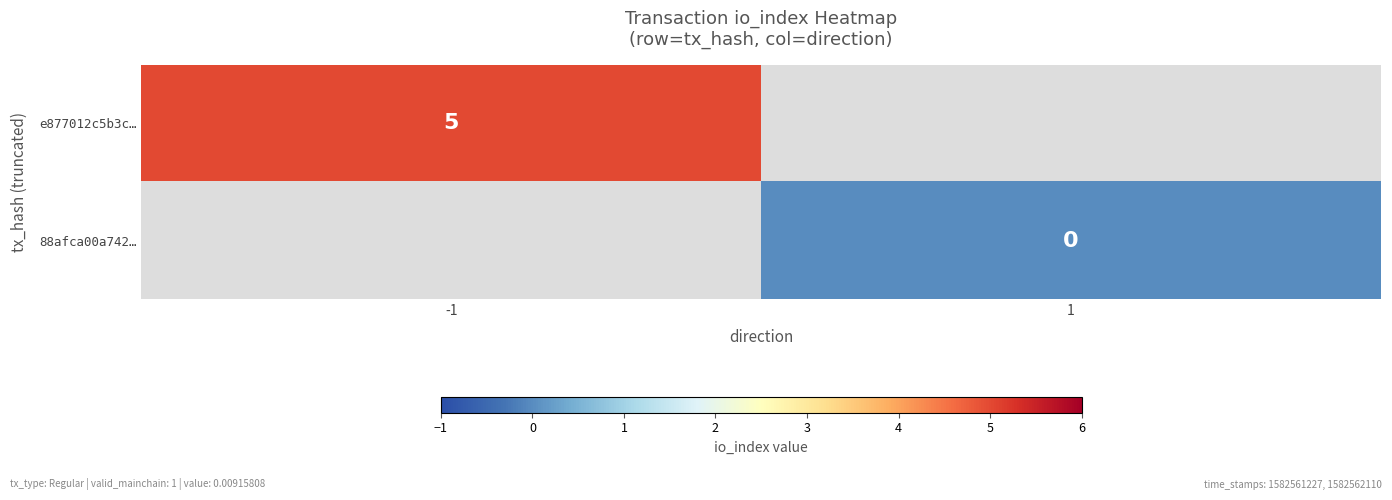

Which has a higher value, 1 or -1?

-1